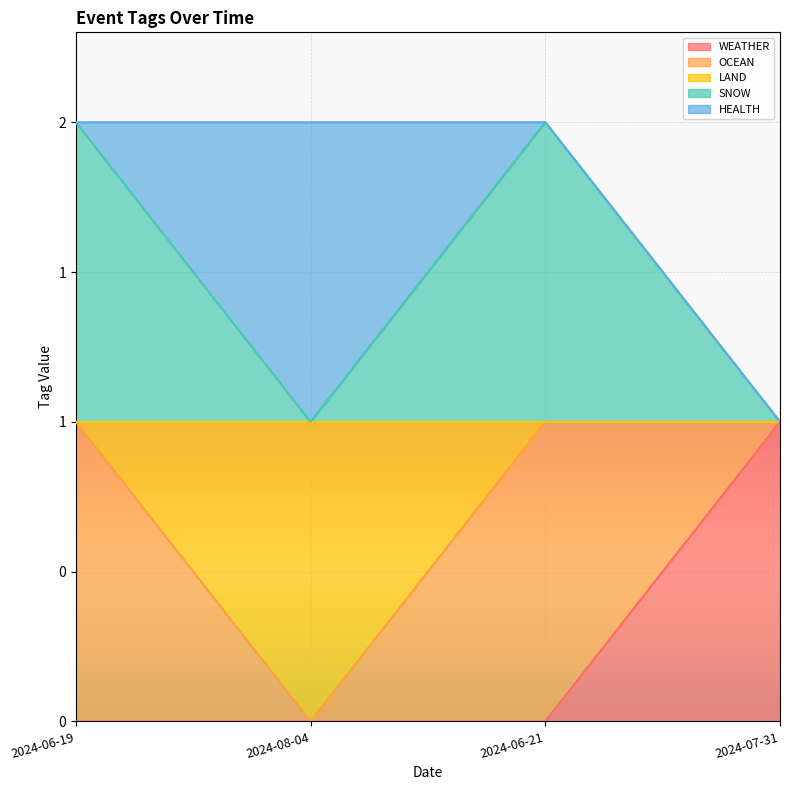

The value of LAND at 2024-07-31 is 1. True or false?

False